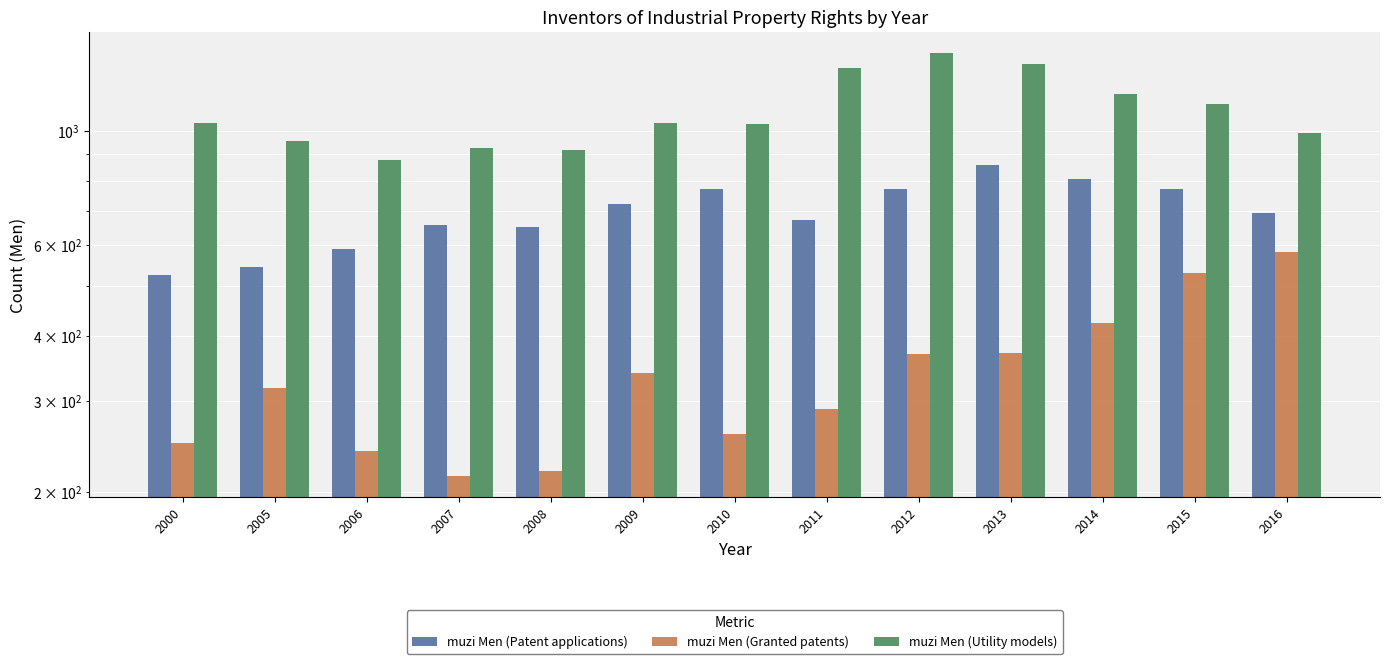

What is the value of the muzi Men (Patent applications) bar at the 11th from the left?

805.0